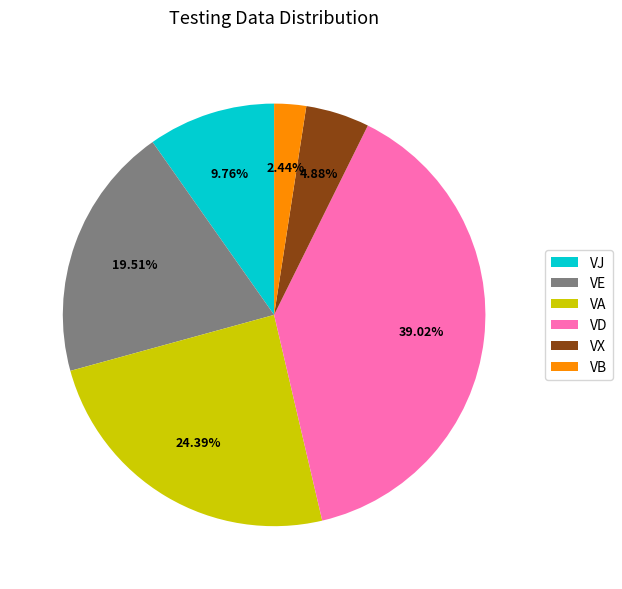

Between VX and VA, which is larger?

VA